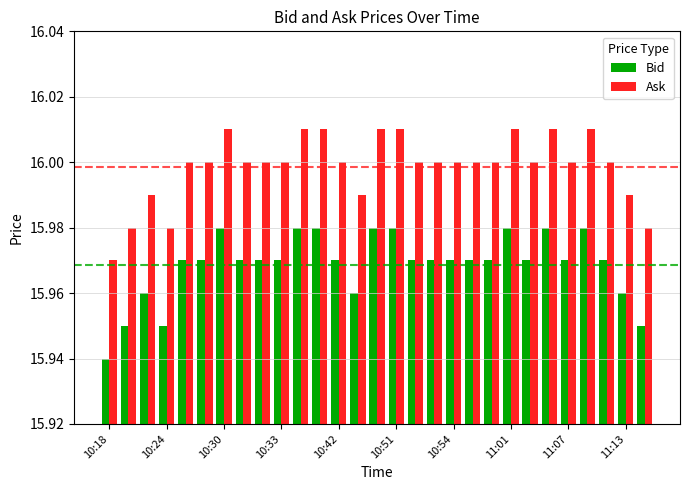

Which series has the largest total across all categories?

Ask